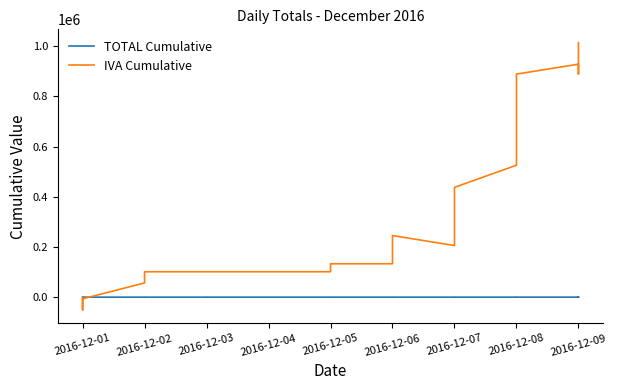

True or false: TOTAL Cumulative and IVA Cumulative intersect in this chart.

True